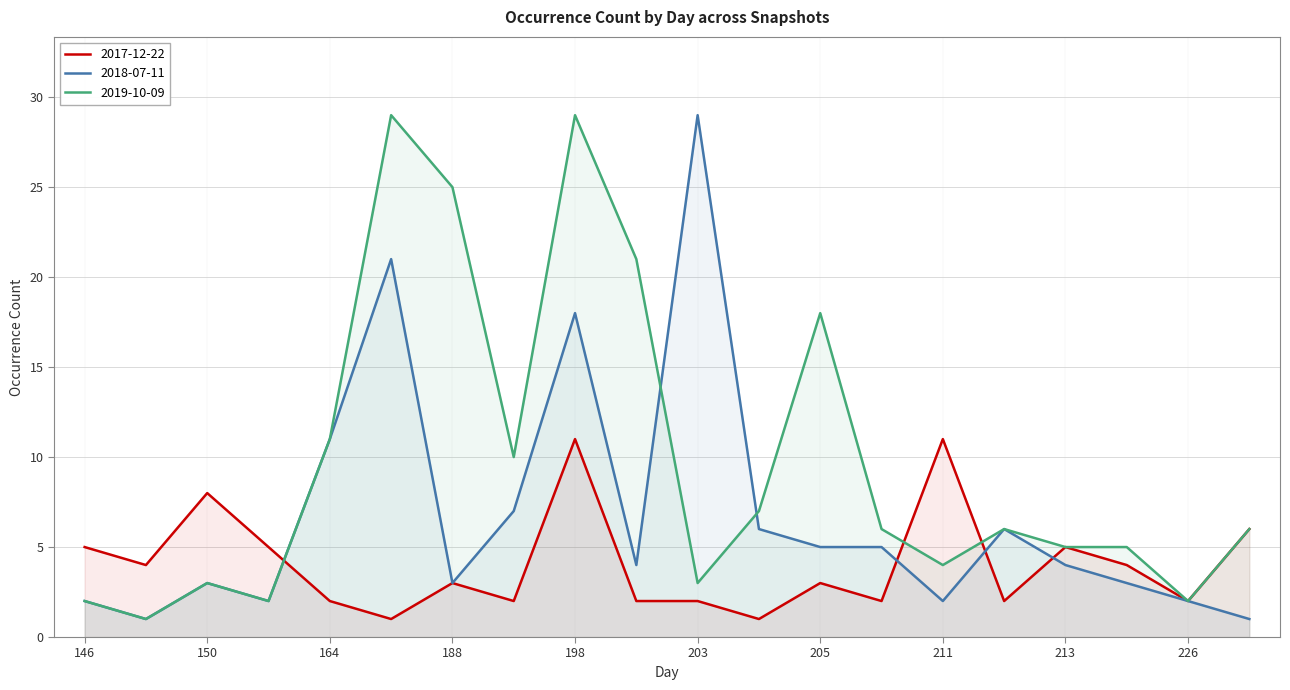

What is the difference between the maximum and minimum values in the 2017-12-22 series?

10